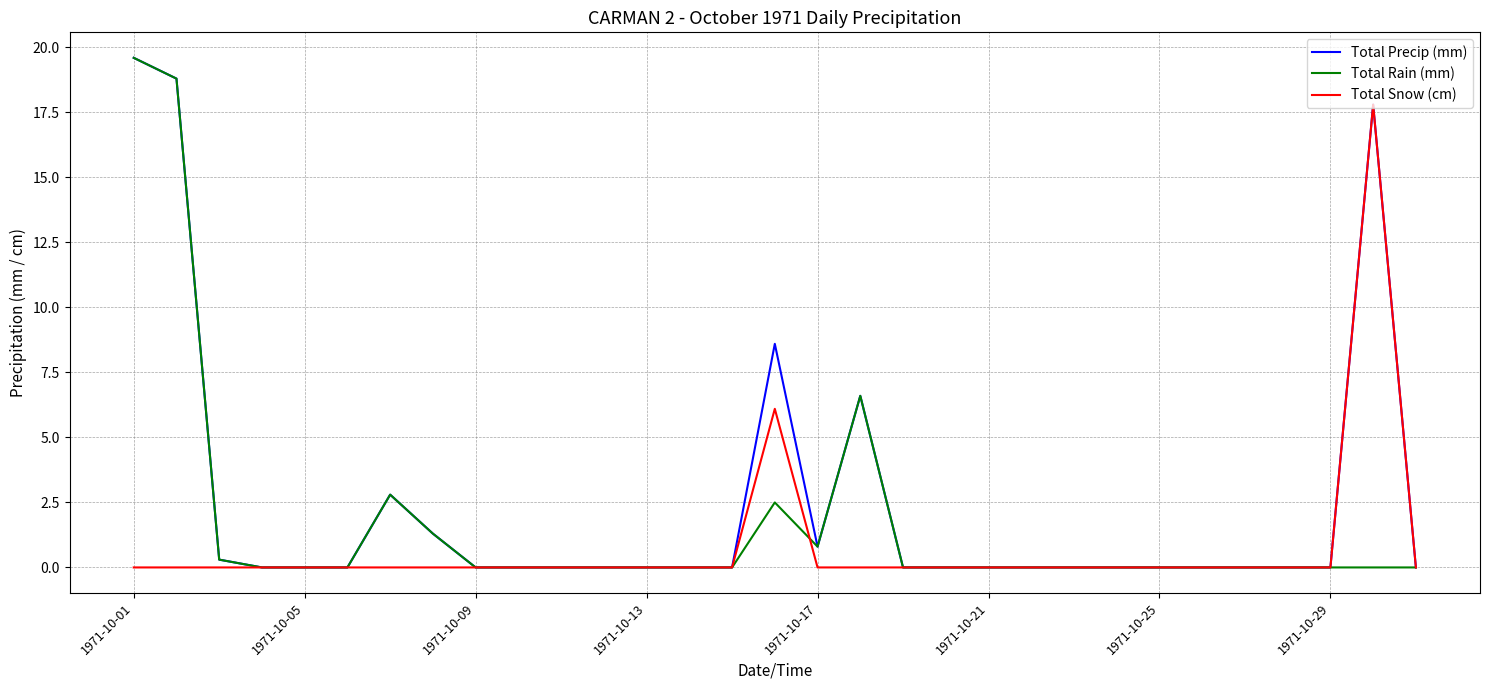

What is the maximum value for Total Precip (mm)?

19.6